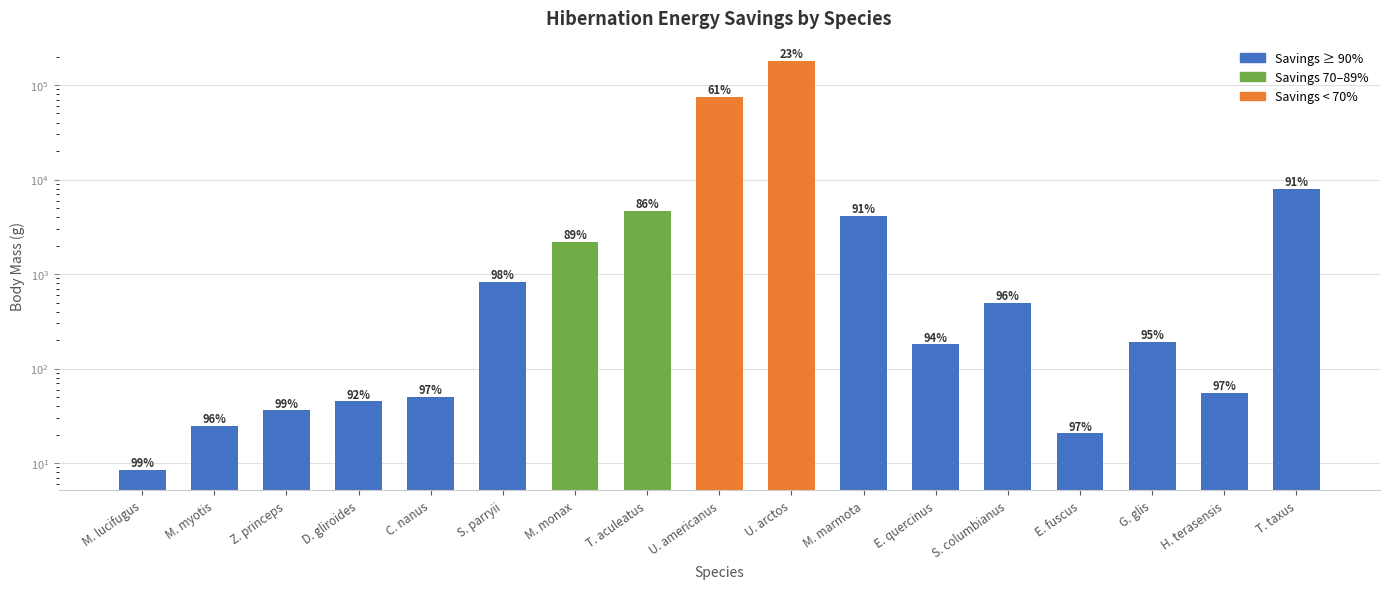

Are the bars grouped side by side (vs. stacked)?

No